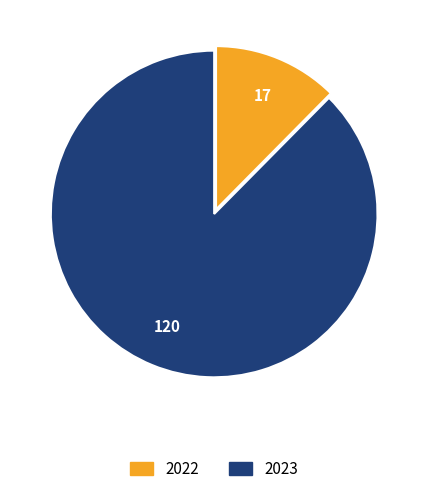

Rank the categories by value from lowest to highest.

2022, 2023